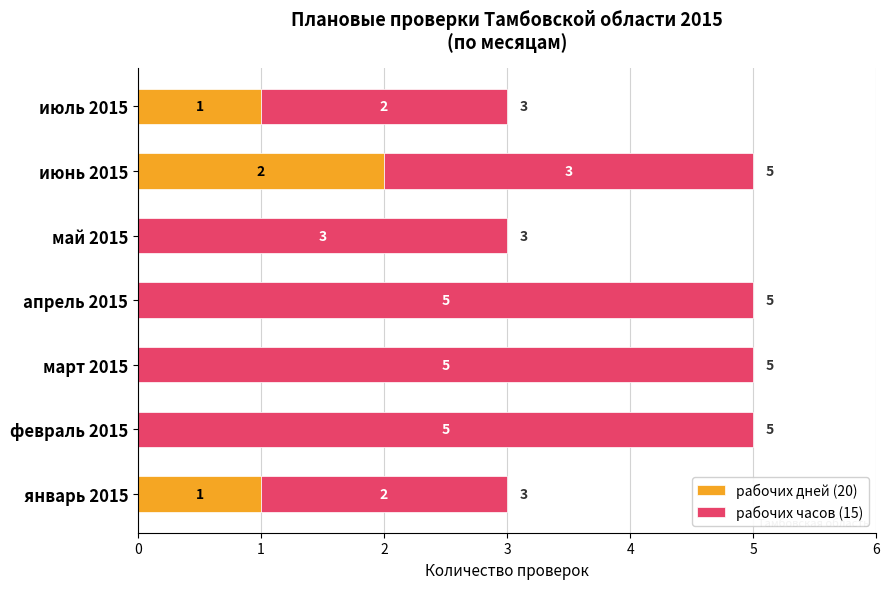

What is the total value across all series at апрель 2015?

5